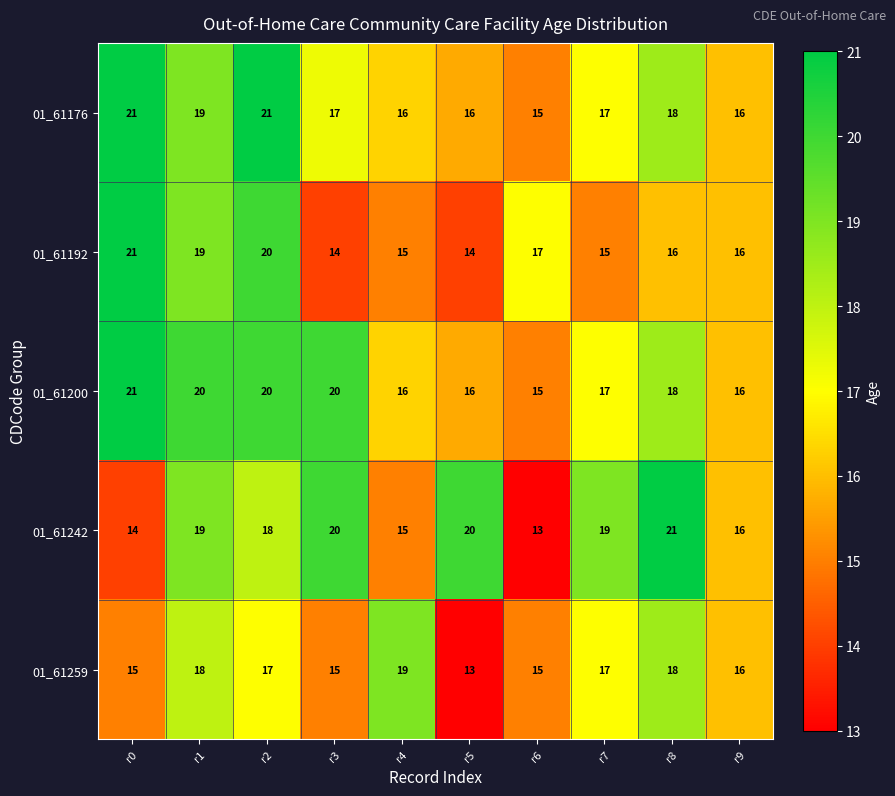

The 01_61242 series shows 10 at r5. True or false?

False